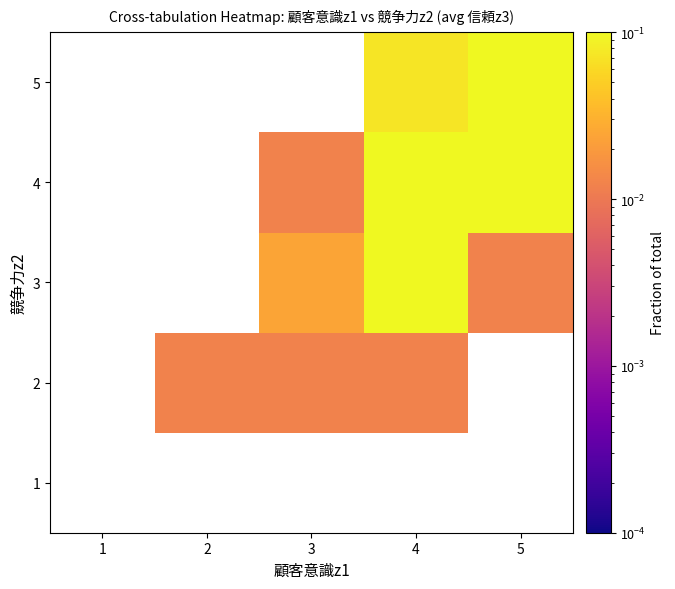

Reading left to right, extract all data points from this chart.

1: 1=0.0	2=0.0	3=0.0	4=0.0	5=0.0
2: 1=0.0	2=0.0	3=0.0	4=0.0	5=0.0
3: 1=0.0	2=0.0	3=0.0	4=0.2	5=0.0
4: 1=0.0	2=0.0	3=0.0	4=0.4	5=0.1
5: 1=0.0	2=0.0	3=0.0	4=0.1	5=0.1